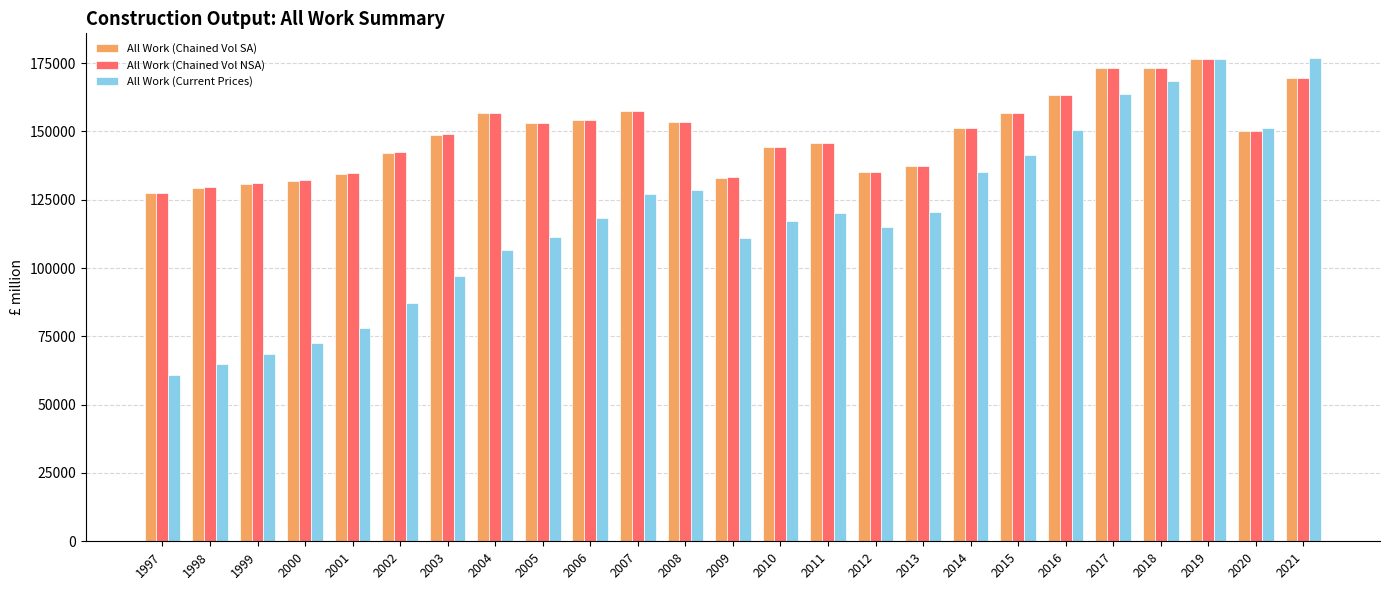

What is the difference between the highest and lowest values at 2012?

20372